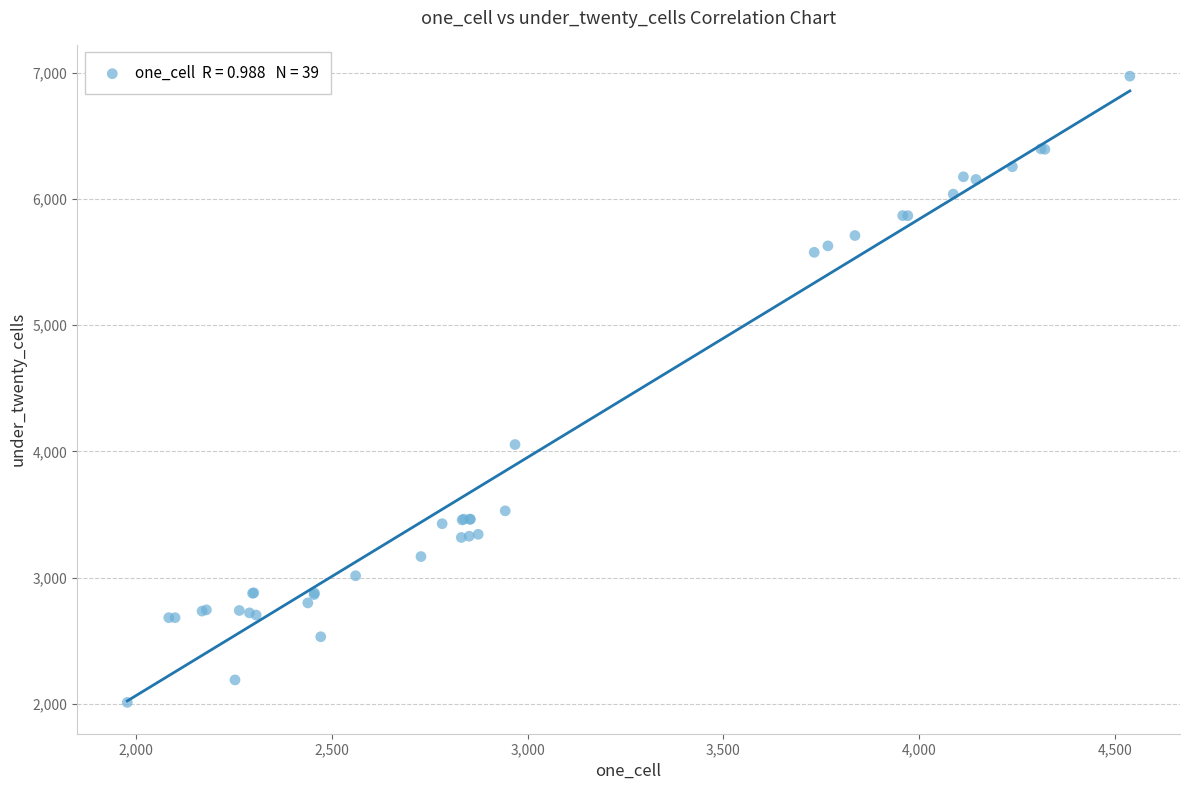

What Y value in the scatter plot is closest to 4492?

4055